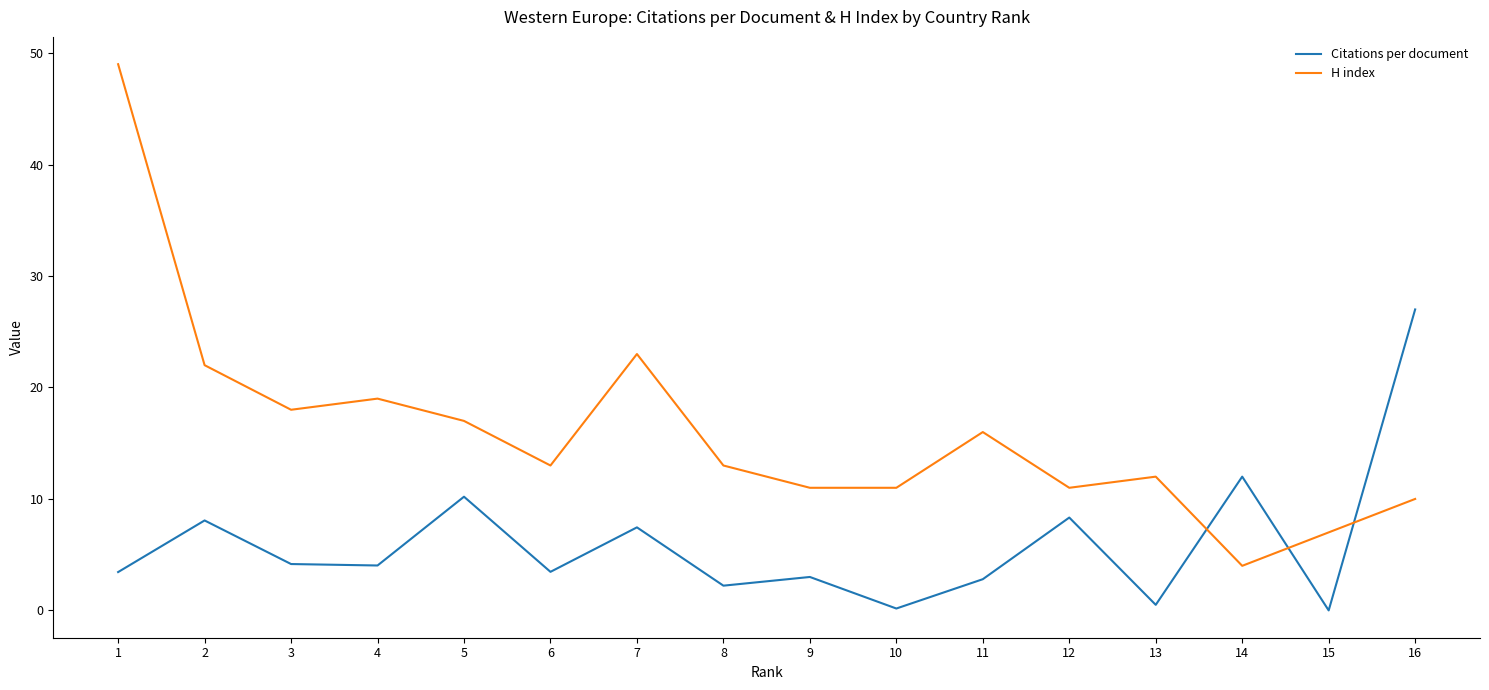

Is the value of Citations per document at 14 greater than the value of H index at 12?

Yes